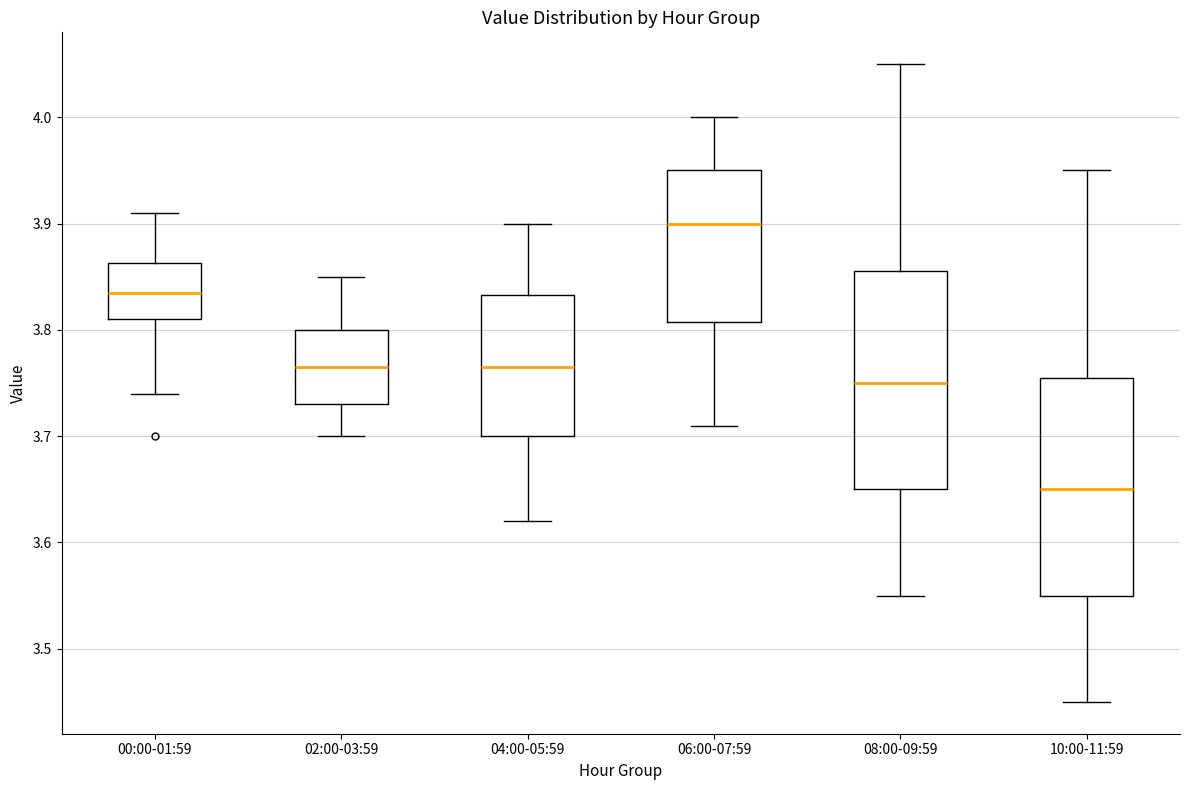

Reading left to right, transcribe this box plot: for each box, give where its median line is, the range the box spans, and where its two whiskers end, as read against the y-axis. The values are not printed on the chart, so give them approximately, as read against the axis.

00:00-01:59: median 3.84, box 3.81 to 3.86, whiskers 3.74 to 3.91
02:00-03:59: median 3.77, box 3.73 to 3.80, whiskers 3.70 to 3.85
04:00-05:59: median 3.77, box 3.70 to 3.83, whiskers 3.62 to 3.90
06:00-07:59: median 3.90, box 3.81 to 3.95, whiskers 3.71 to 4.00
08:00-09:59: median 3.75, box 3.65 to 3.86, whiskers 3.55 to 4.05
10:00-11:59: median 3.65, box 3.55 to 3.76, whiskers 3.45 to 3.95